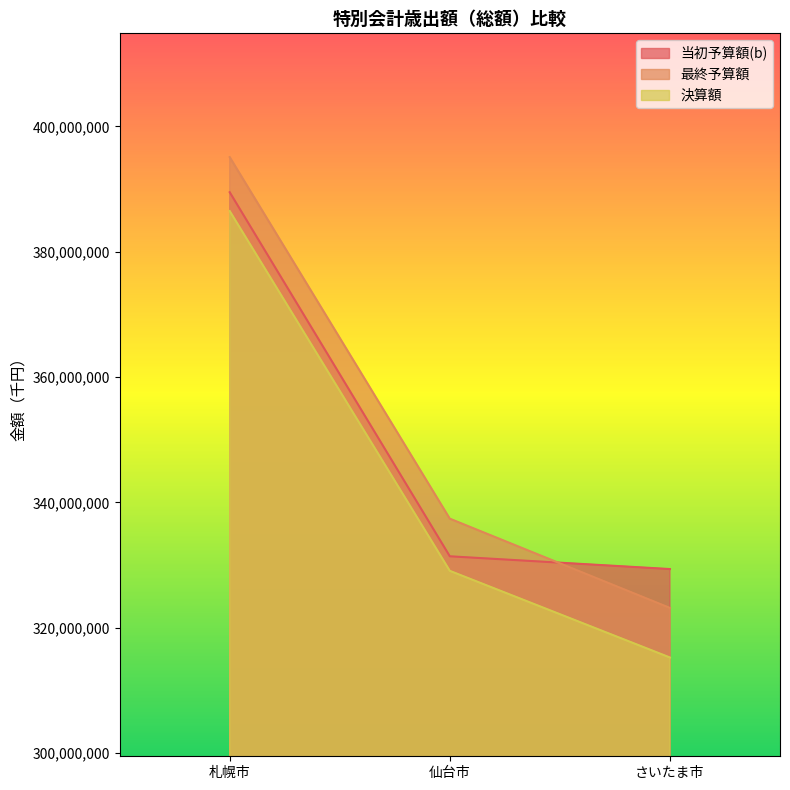

Rank the series by their maximum value, from highest to lowest.

最終予算額, 当初予算額(b), 決算額